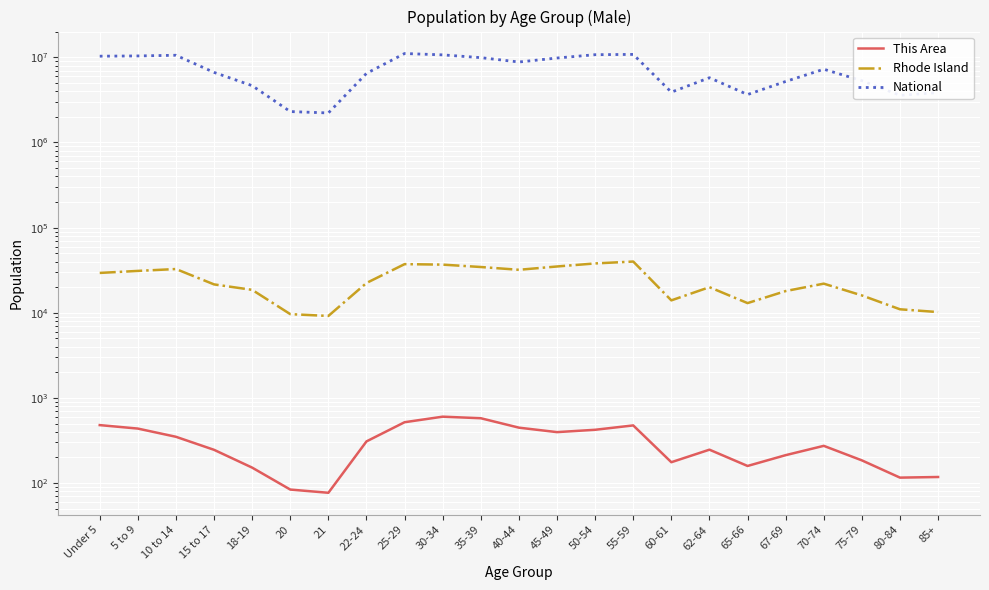

What is the total value across all series at 60-61?

3915030